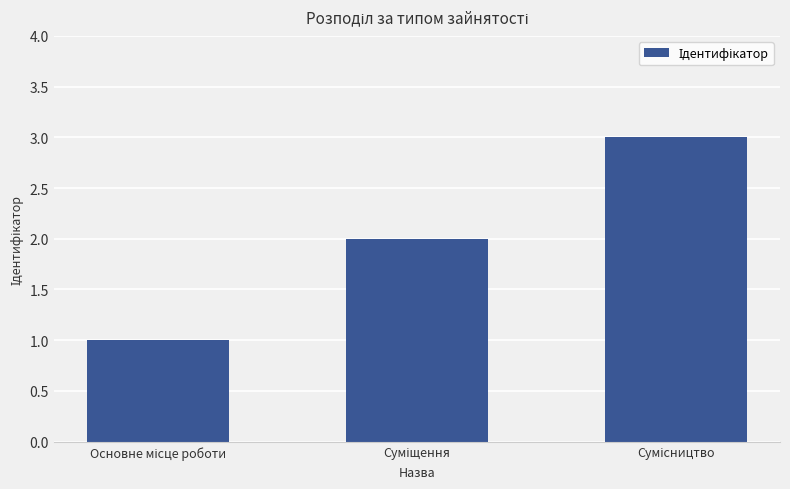

What is the value of the 1st bar from the left?

1